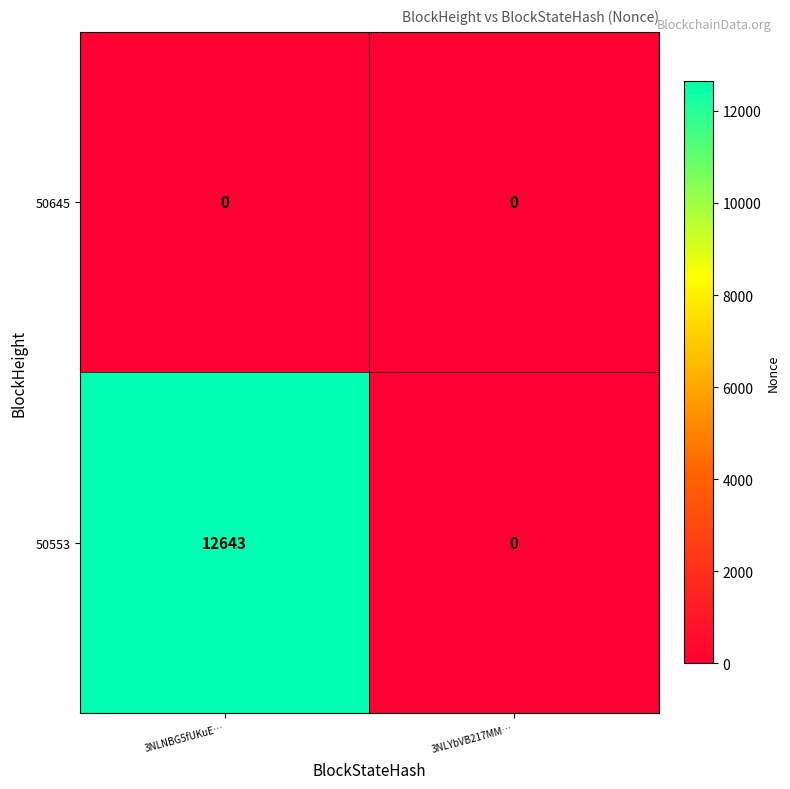

Which series has the widest spread of values?

50553